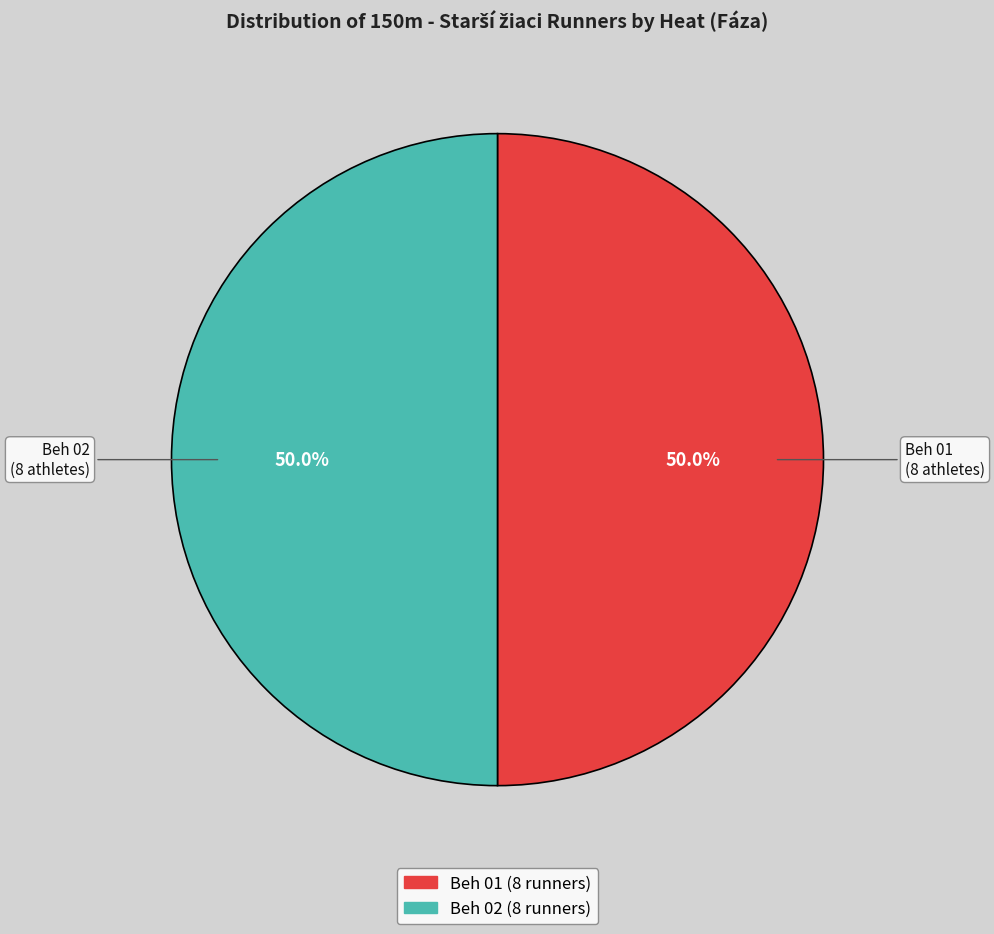

Is the sum of Beh 02 and Beh 01 greater than half?

Yes